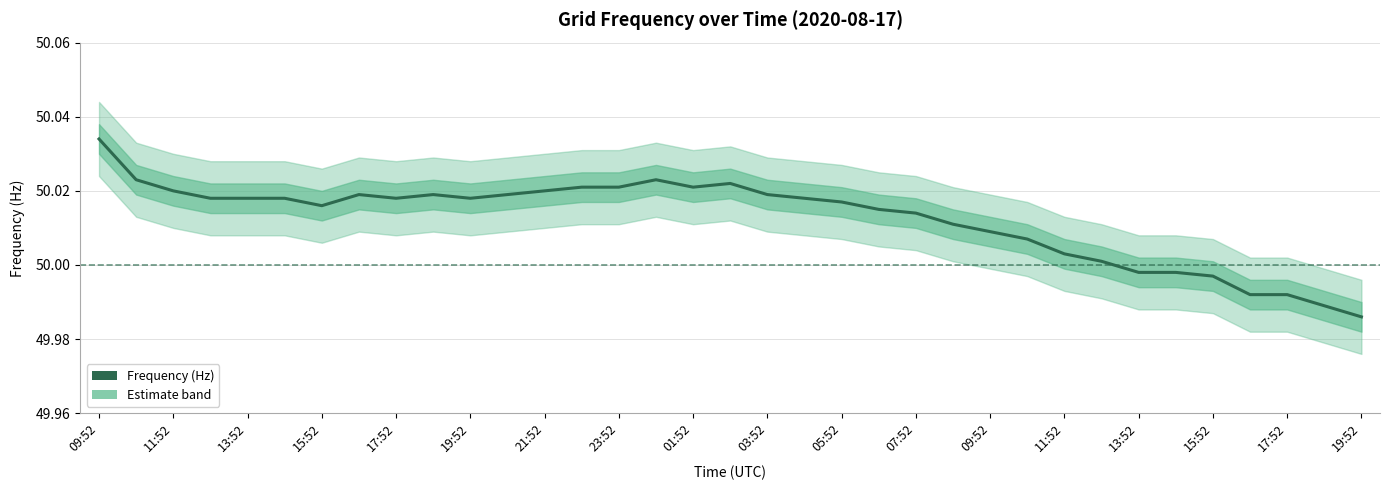

True or false: the data shows 74.8 at 19:52.

False